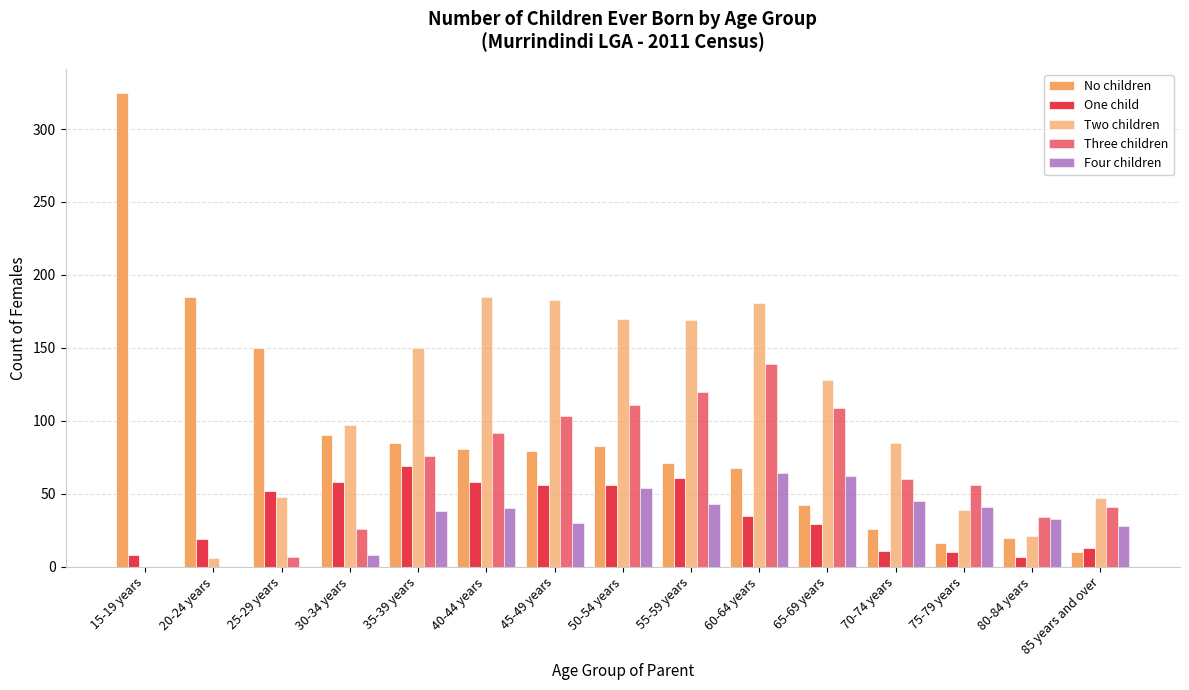

How many series are shown in this chart?

5